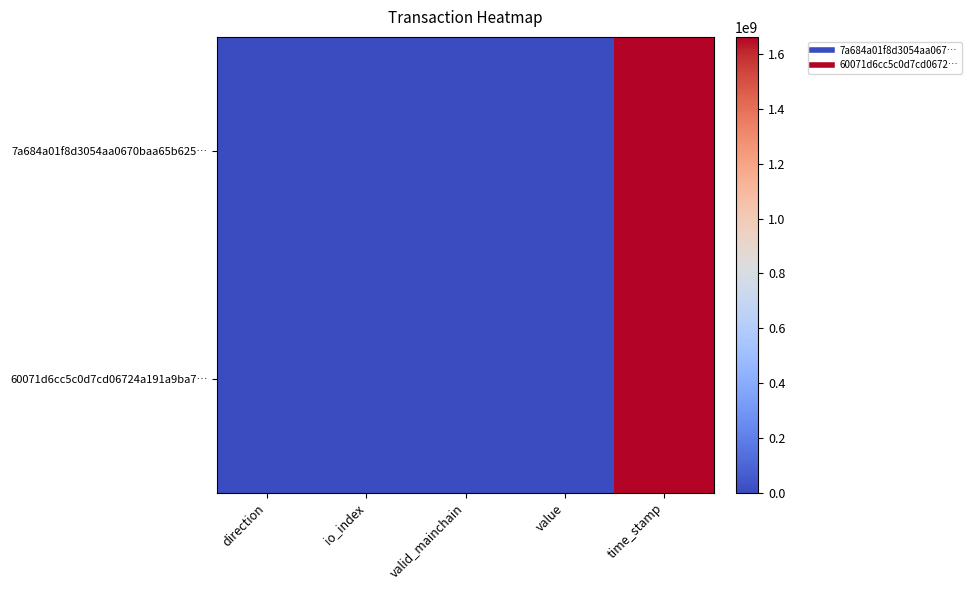

Reading right to left, list all the values displayed in this chart.

7a684a01f8d3054aa0670baa65b625…: time_stamp=1663916567.0	value=0.0	valid_mainchain=1.0	io_index=77.0	direction=-1.0
60071d6cc5c0d7cd06724a191a9ba7…: time_stamp=1663915746.0	value=0.0	valid_mainchain=1.0	io_index=5.0	direction=1.0